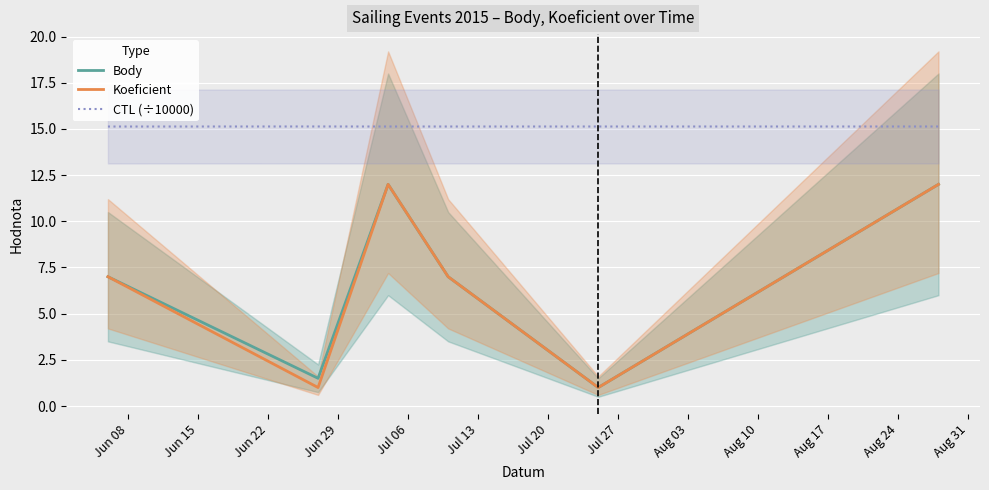

True or false: CTL (÷10000) and Koeficient intersect in this chart.

False